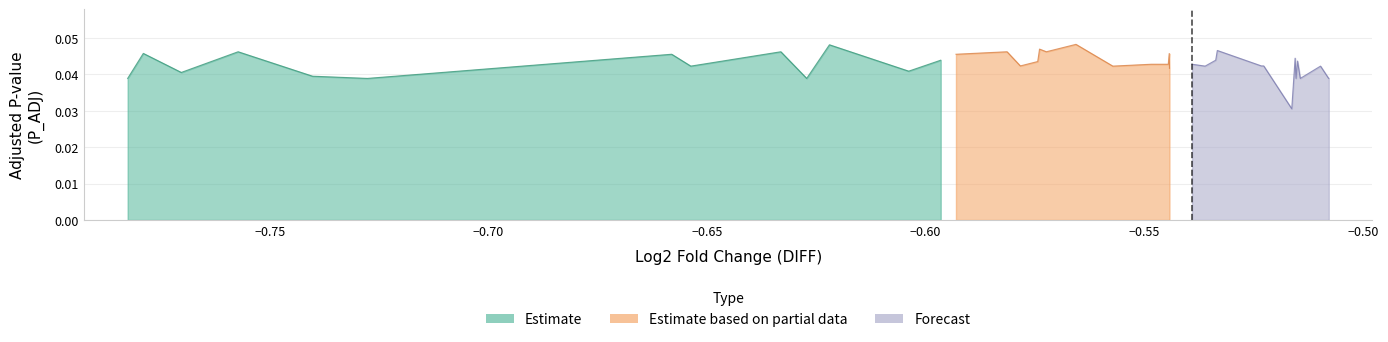

True or false: P_ADJ has a value of 0.0 at 23.

True